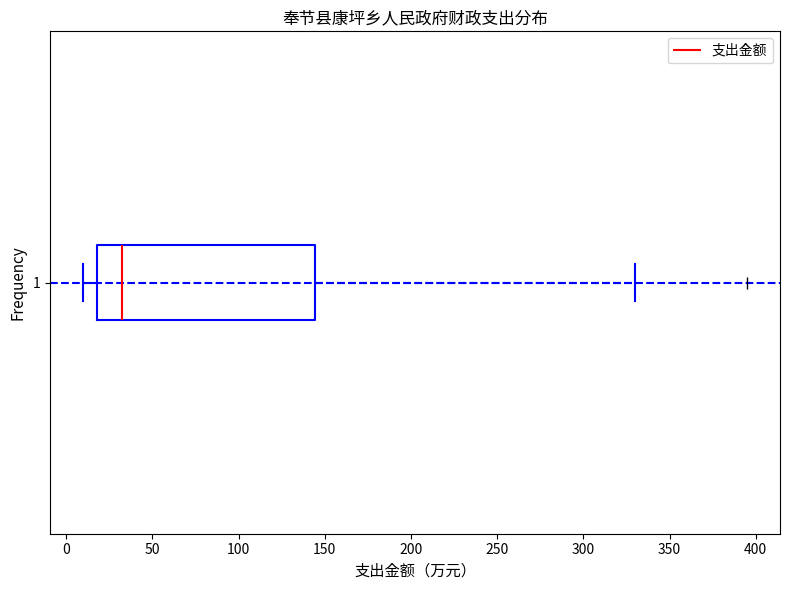

Where is the right edge of the box at y = 1 on the x-axis? The values are not printed on the chart, so give them approximately, as read against the axis.

145